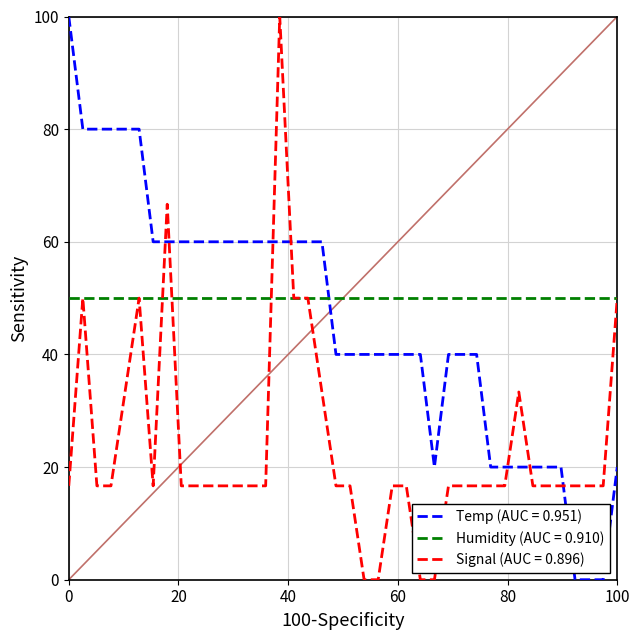

True or false: Humidity (AUC = 0.910) and Temp (AUC = 0.951) cross at least once.

True